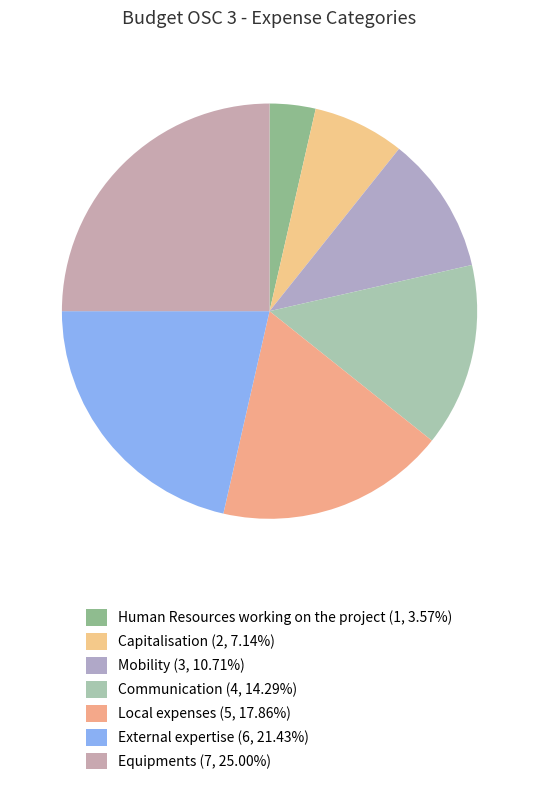

What is the largest slice in the pie chart?

Equipments